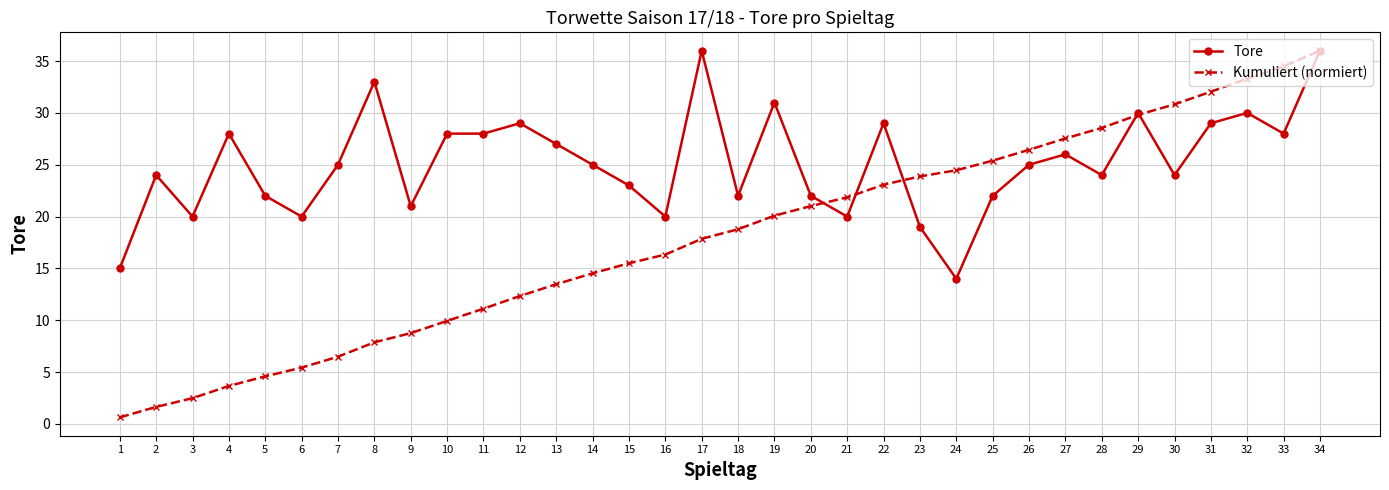

Count the number of data series in this chart.

2